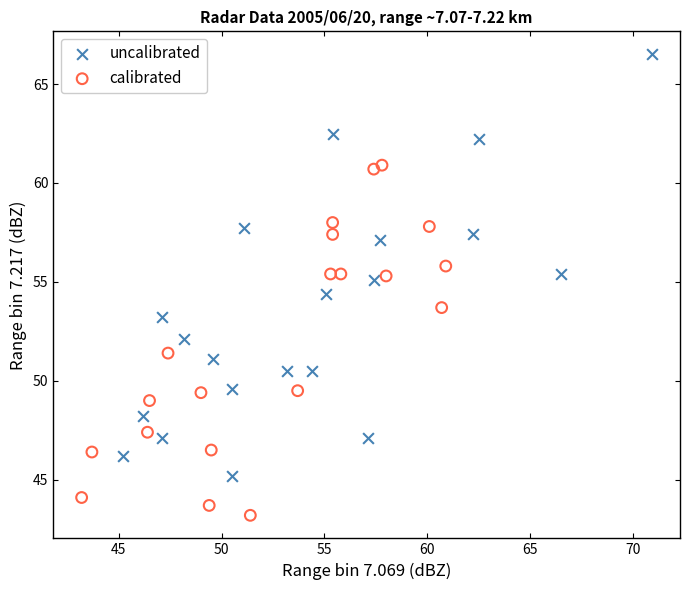

Which series contains the highest Y value?

uncalibrated